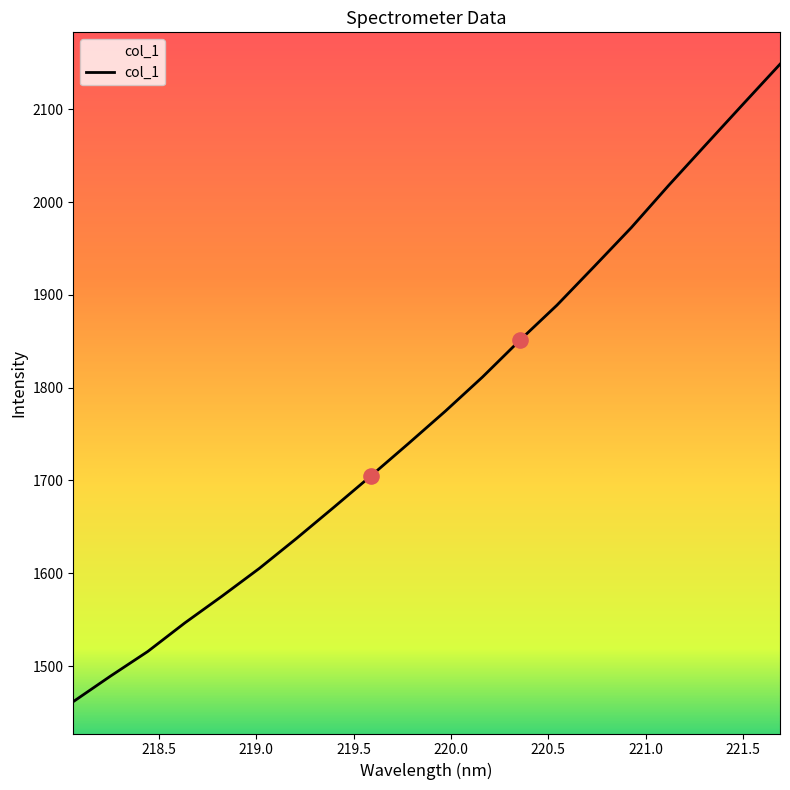

What is the maximum value shown in the chart?

2148.8